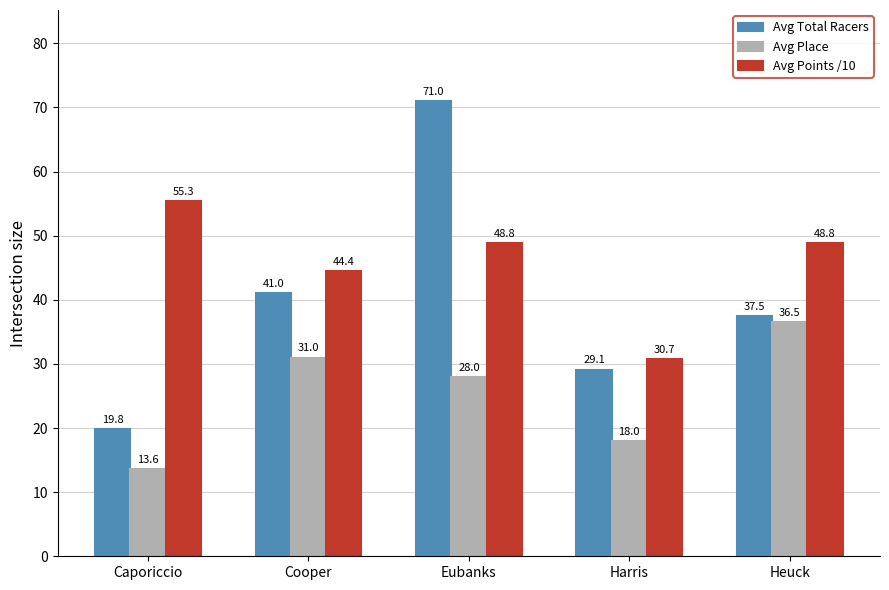

Which series has the largest total across all categories?

Avg Points /10